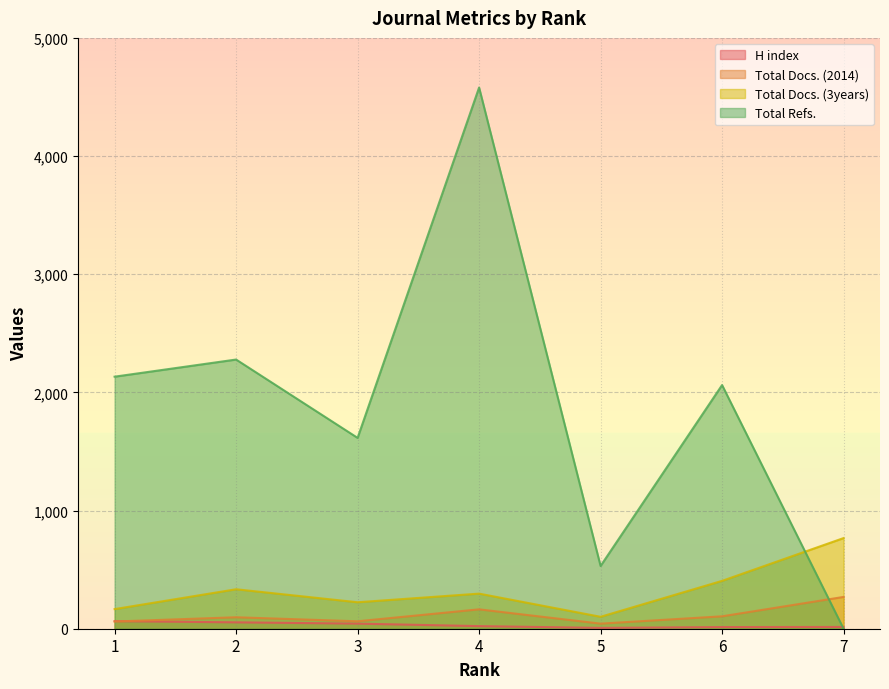

Count the number of data series in this chart.

4